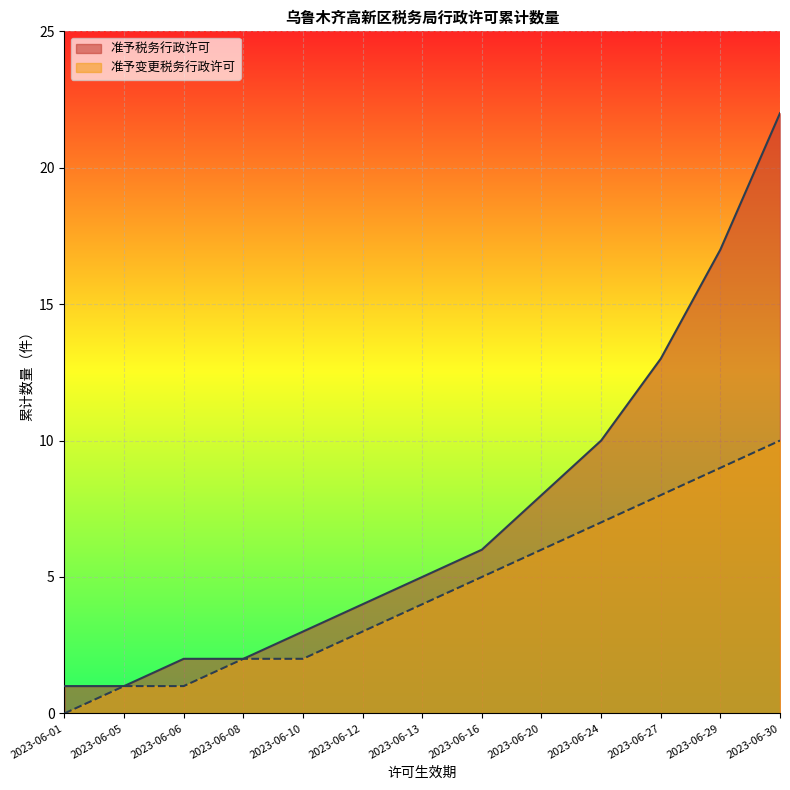

True or false: 准予变更税务行政许可 and 准予税务行政许可 intersect in this chart.

False